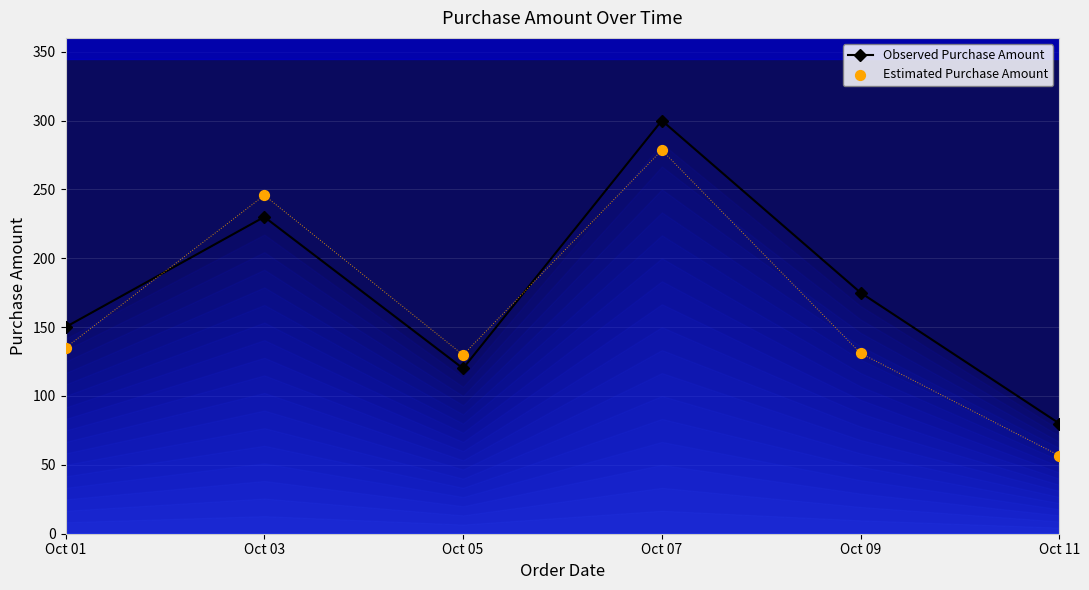

What are all the series names shown in the legend?

Observed Purchase Amount, Estimated Purchase Amount